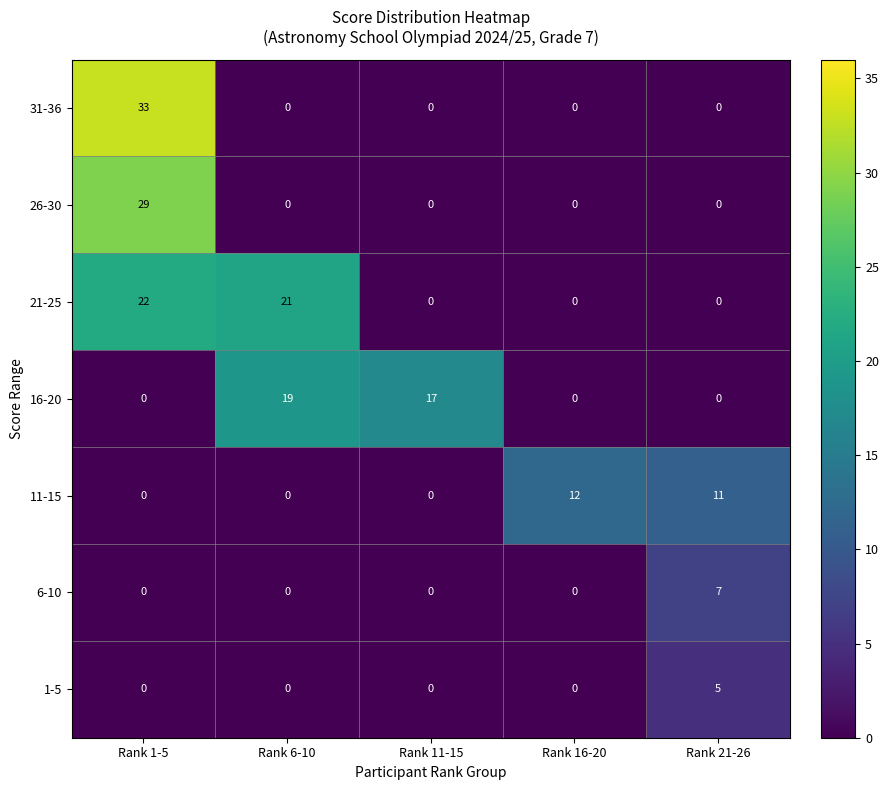

The 21-25 series shows 8 at Rank 21-26. True or false?

False